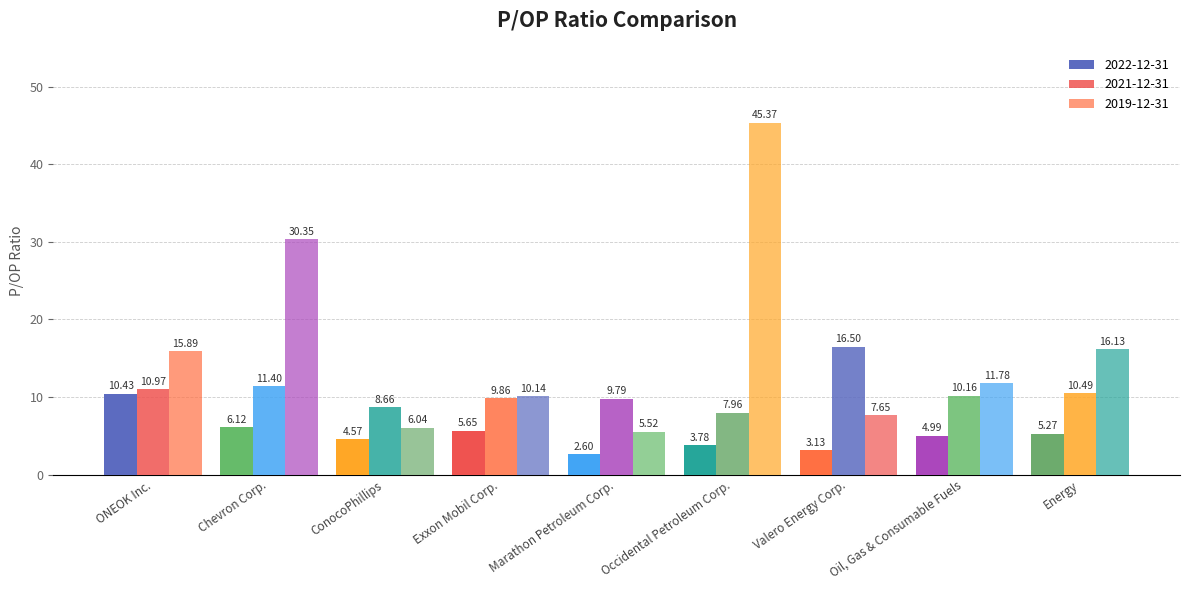

What is the sum of the 2019-12-31 values at Chevron Corp. and Energy?

46.5